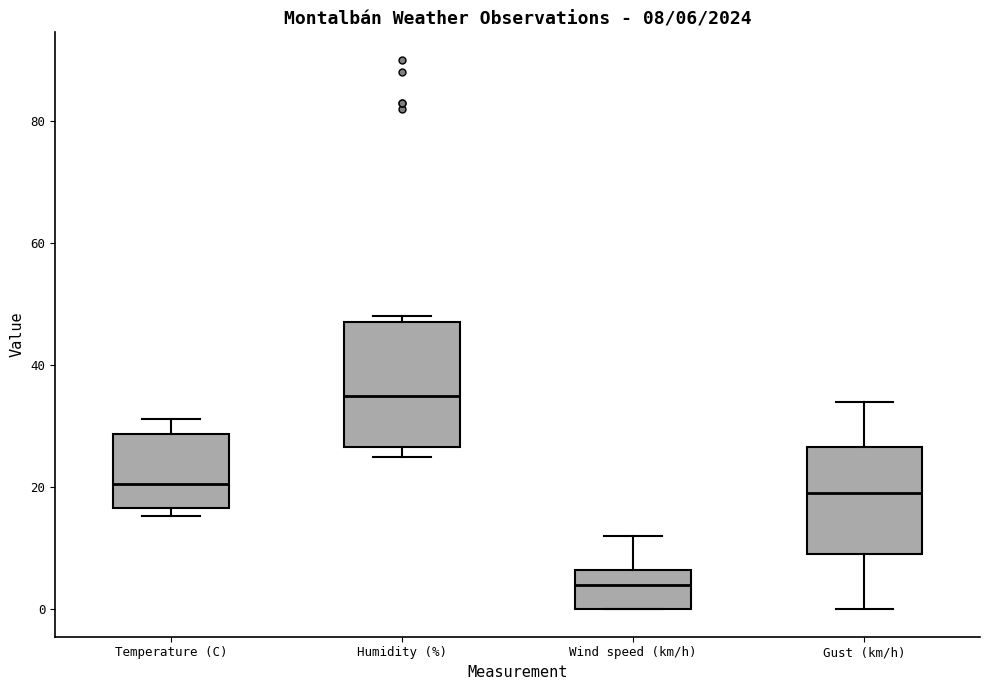

Which box is the tallest, from its lower edge to its upper edge?

Humidity (%)